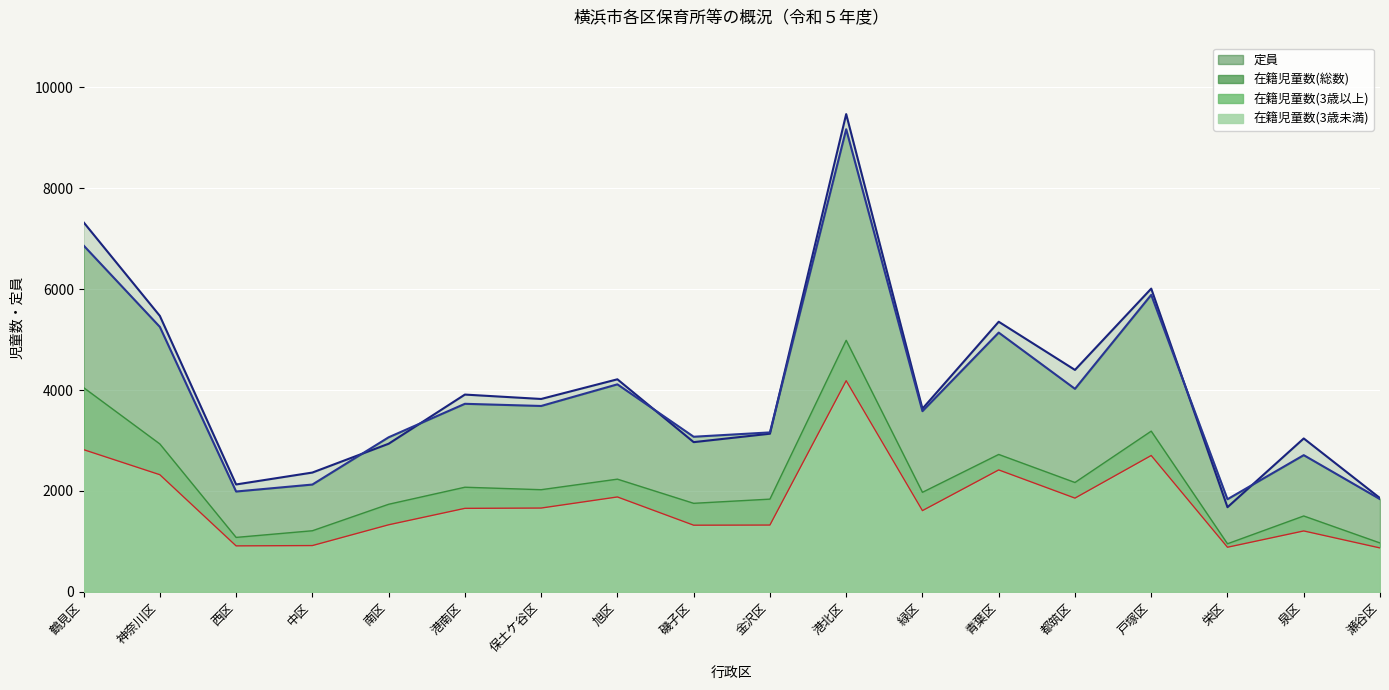

True or false: 在籍児童数(総数) and 在籍児童数(3歳未満) cross at least once.

False